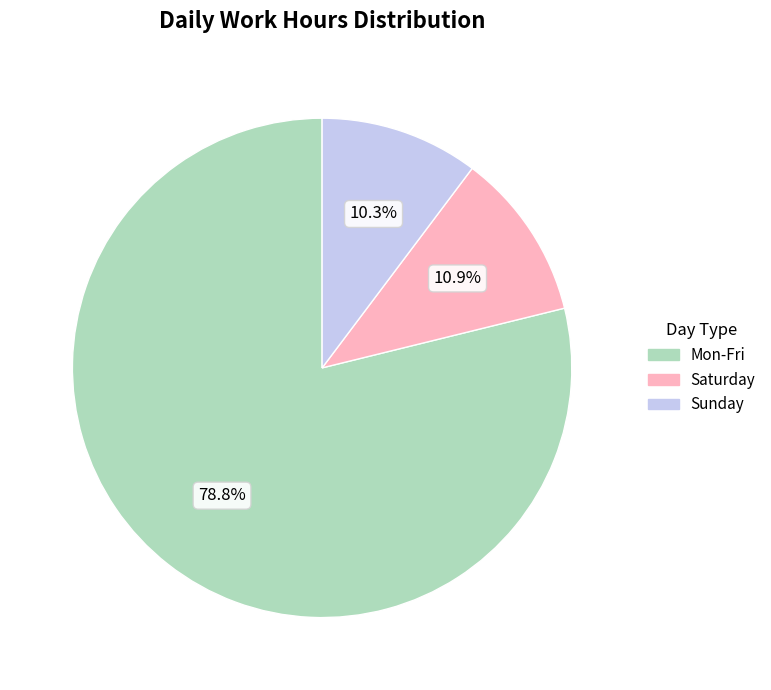

Count the number of slices in the pie.

3